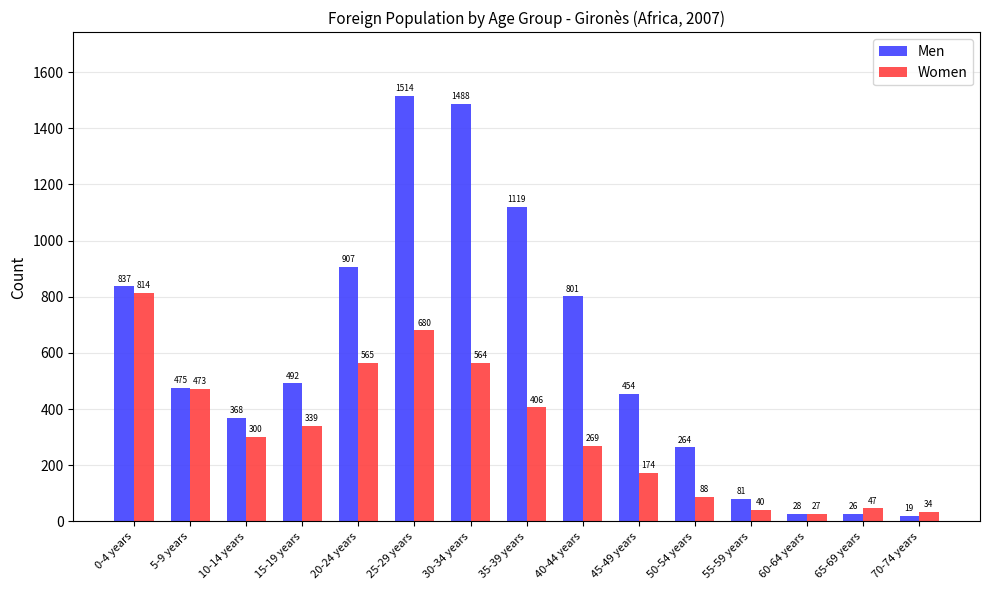

What is the maximum value shown in the chart?

1514